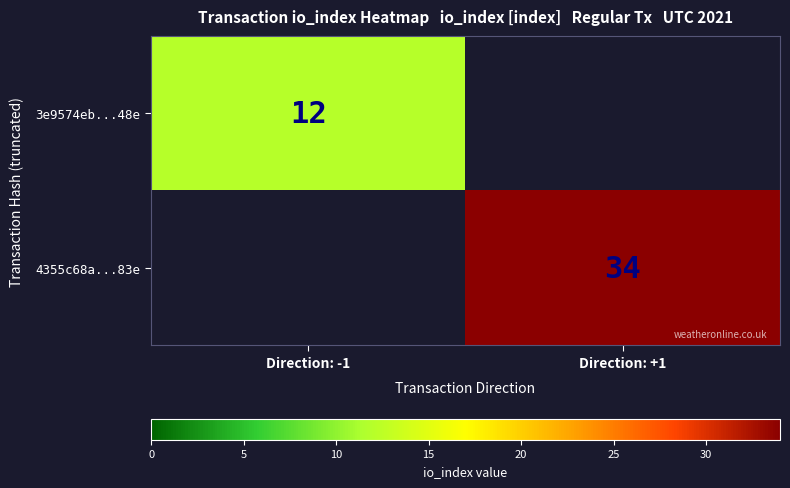

True or false: 3e9574eb...48e has a value of 21 at Direction: -1.

False